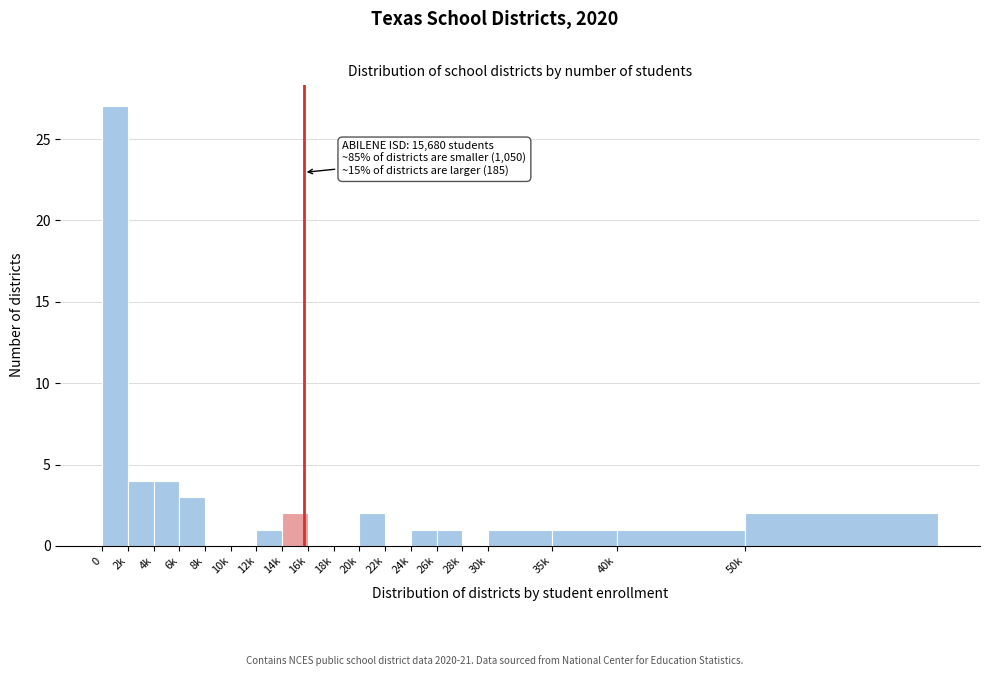

Reading left to right, list all the values displayed in this chart.

0=27	2k=4	4k=4	6k=3	8k=0	10k=0	12k=1	14k=2	16k=0	18k=0	20k=2	22k=0	24k=1	26k=1	28k=0	30k=1	35k=1	40k=1	50k=2